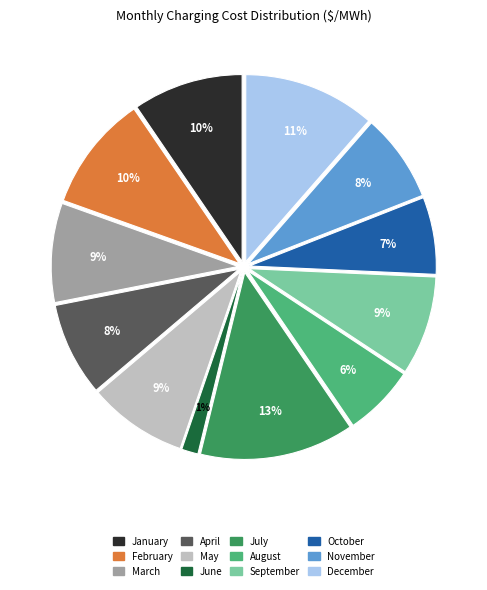

What is the smallest slice in the pie chart?

June